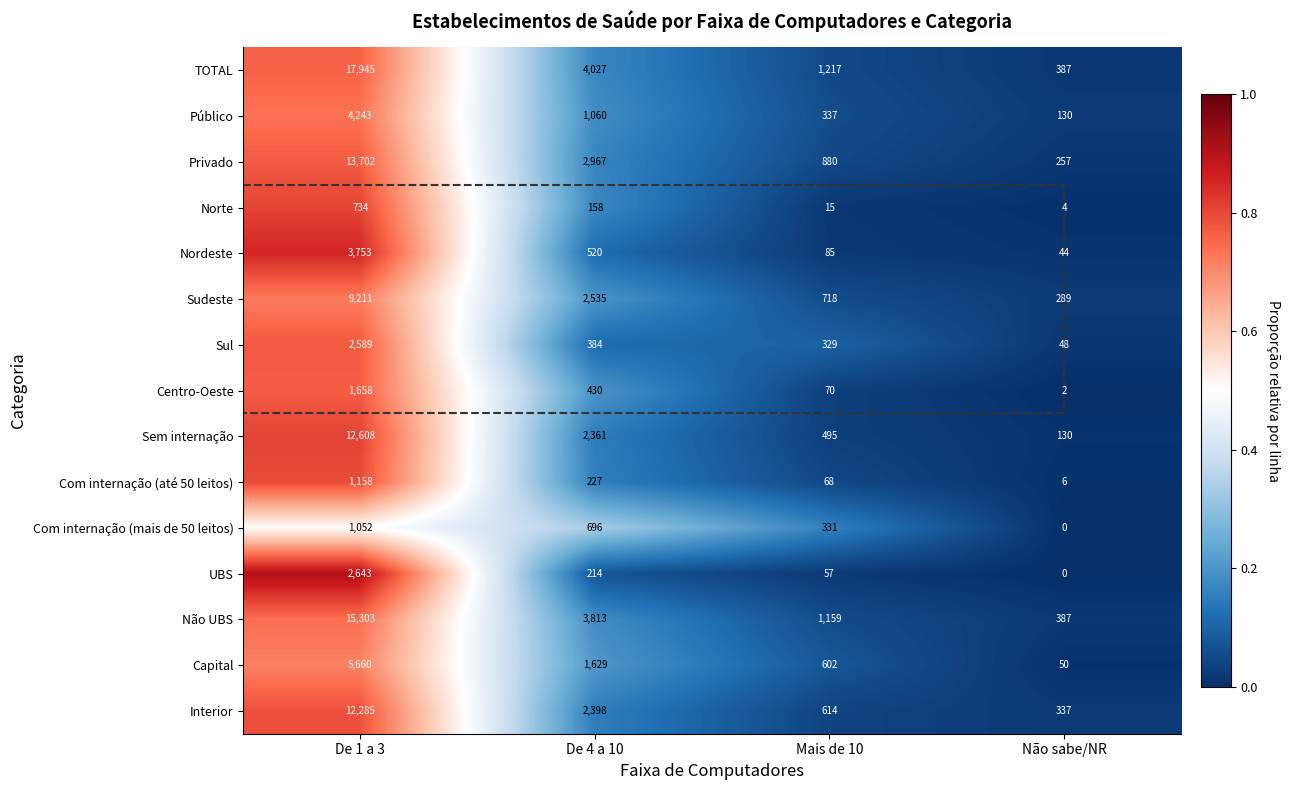

Is it true that Centro-Oeste equals 70 at Mais de 10?

True